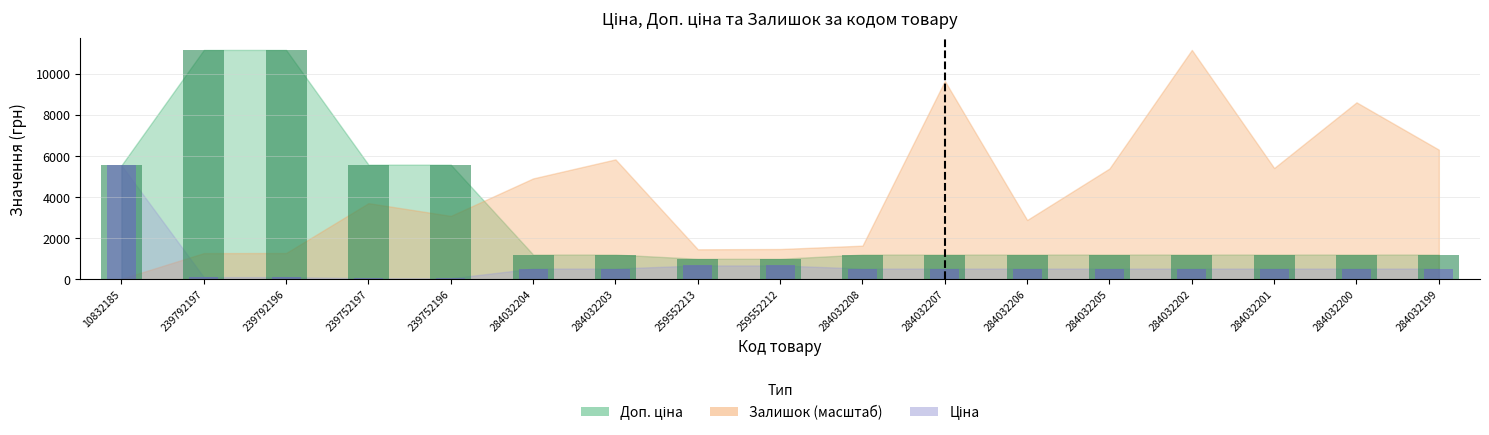

The value of Ціна (бар) at 239752196 is 73.2. True or false?

False